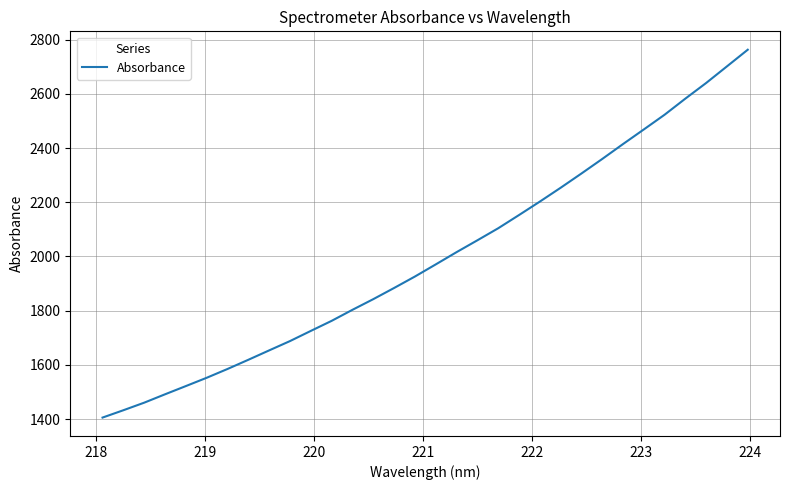

What is the difference between the maximum and minimum values?

1357.3